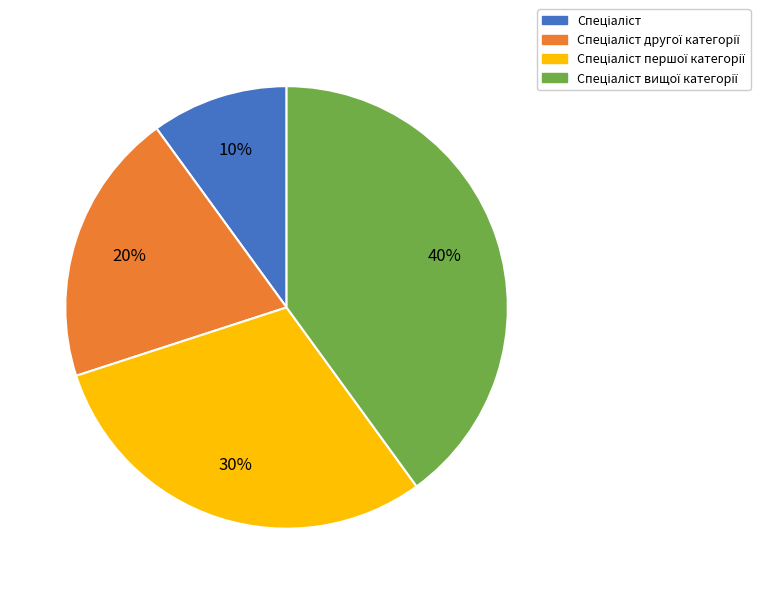

Does any single category account for the majority?

No